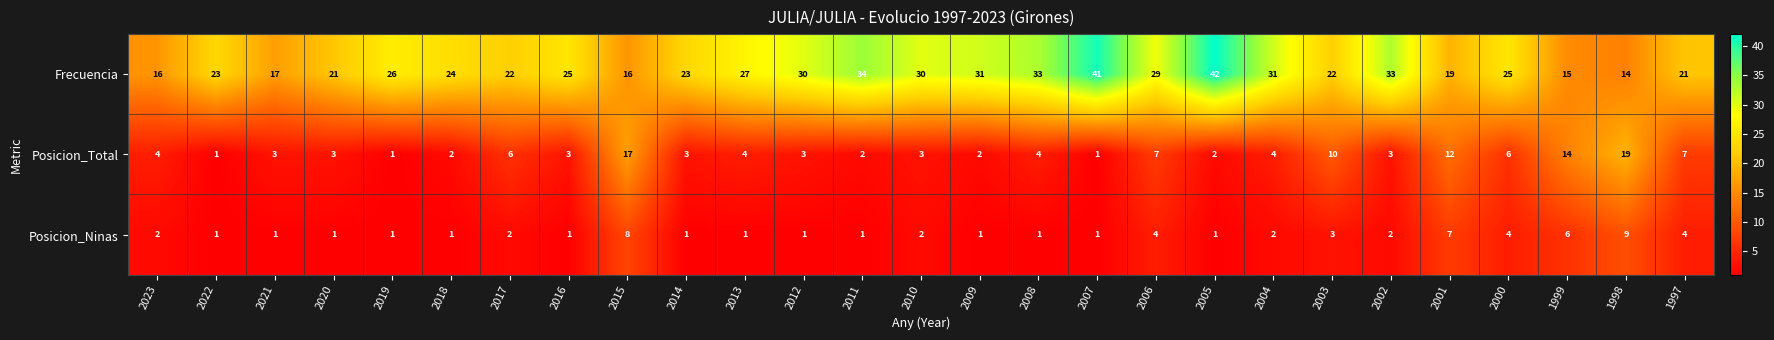

What is the sum of all Frecuencia values?

690